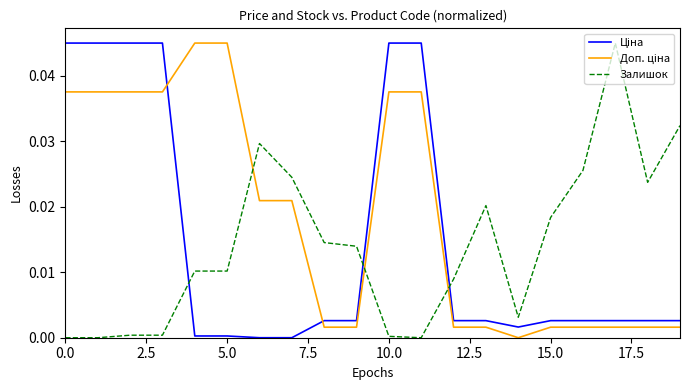

Which series has the widest spread of values?

Ціна